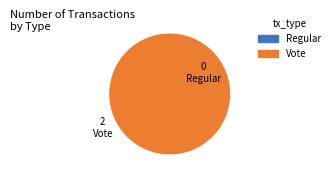

What percentage is NOT represented by Regular?

100.0%